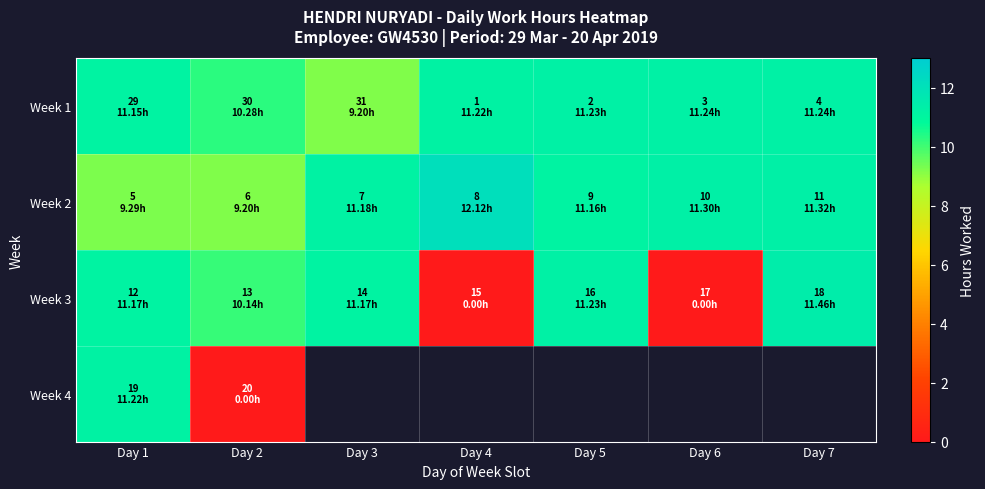

Between Day 1 and Day 7, which is larger?

Day 7